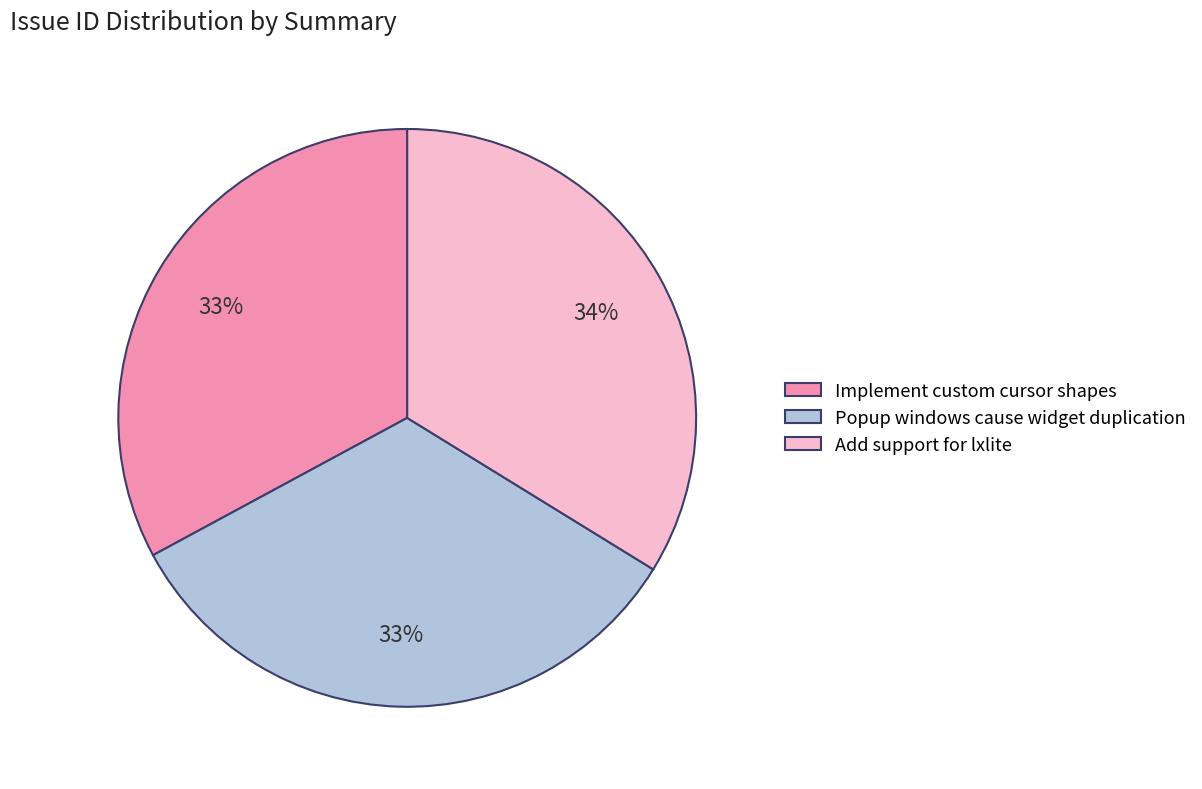

Count the number of slices in the pie.

3